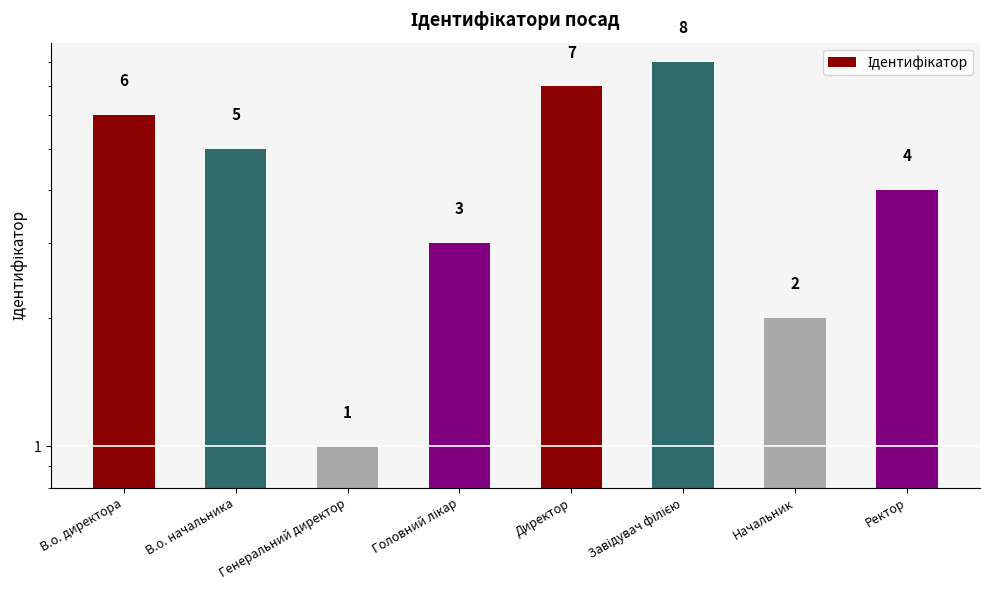

Rank the categories by value from highest to lowest.

Завідувач філією, Директор, В.о. директора, В.о. начальника, Ректор, Головний лікар, Начальник, Генеральний директор